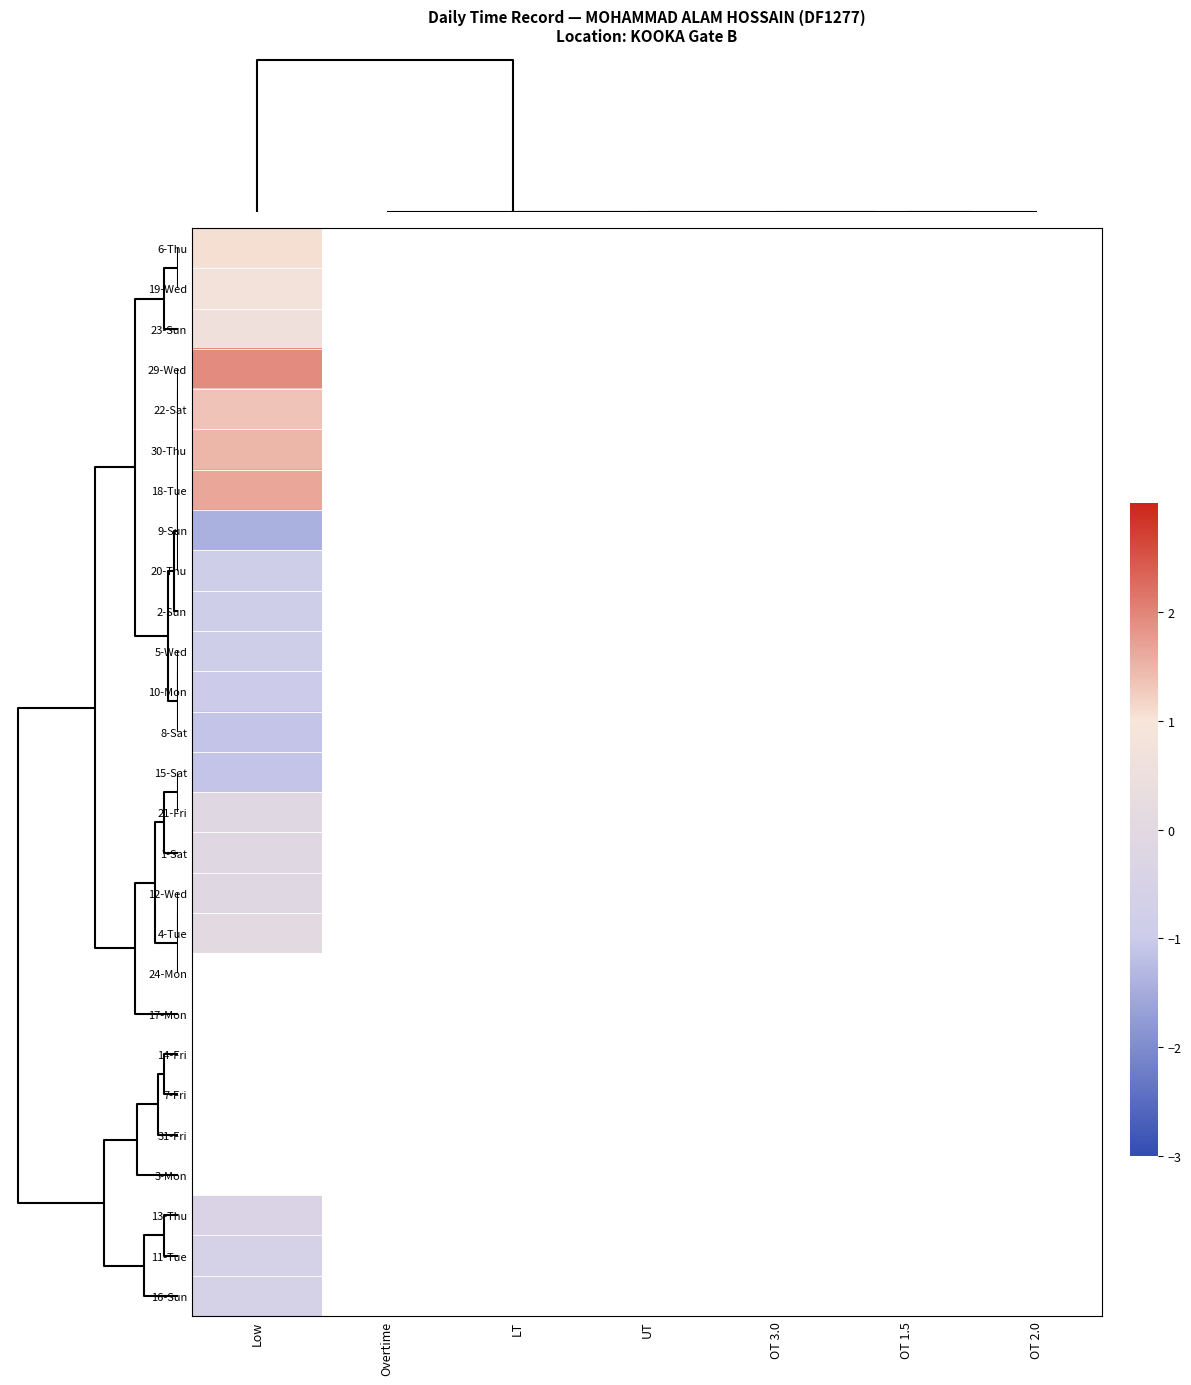

At how many categories does at least one series exceed 1?

1